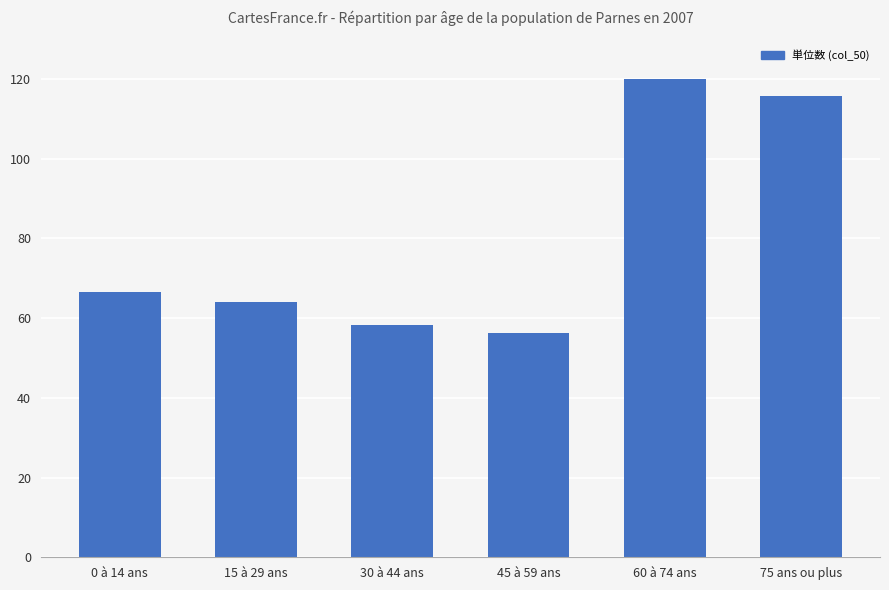

Reading left to right, what are all the values shown in this chart?

0 à 14 ans=66.5	15 à 29 ans=64.2	30 à 44 ans=58.2	45 à 59 ans=56.2	60 à 74 ans=120.0	75 ans ou plus=115.8